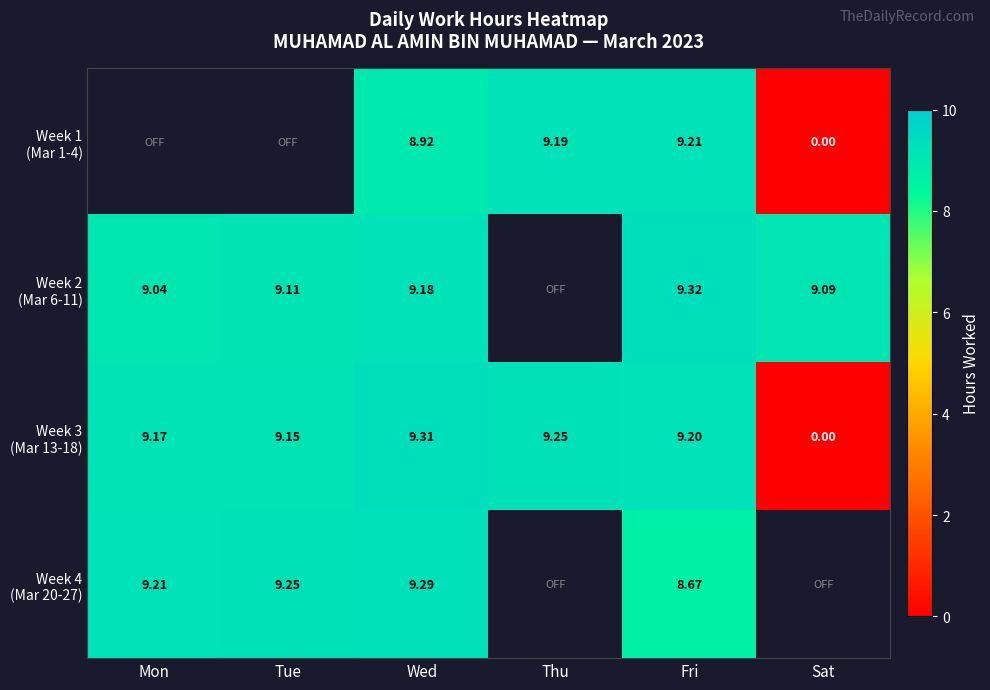

List the labels in order of Week 1 (Mar 1-4) value, largest first.

Mon, Tue, Fri, Thu, Wed, Sat